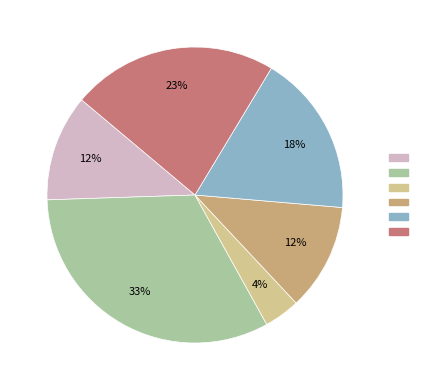

Does any single category account for the majority?

No